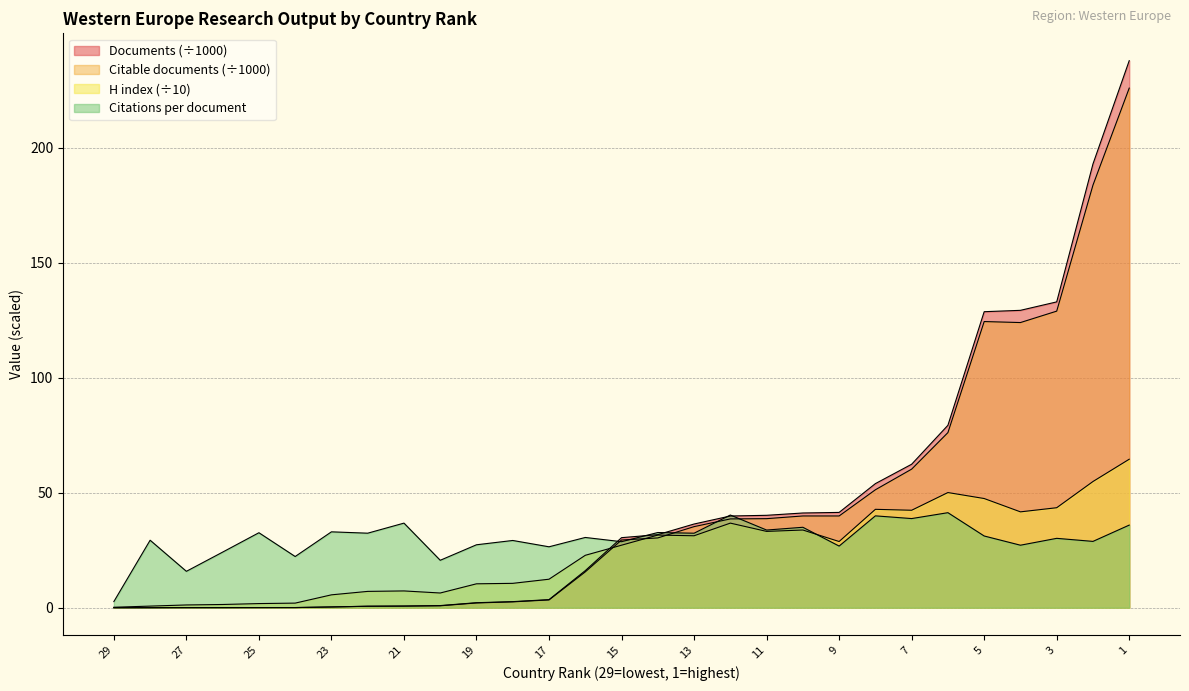

What is the difference between the Citable documents values at 6 and 5?

48.3